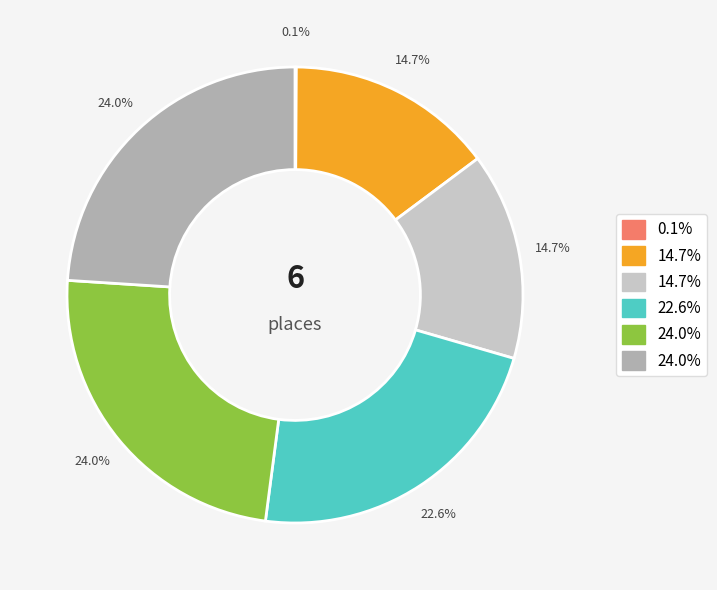

Is there a majority slice in this chart?

No